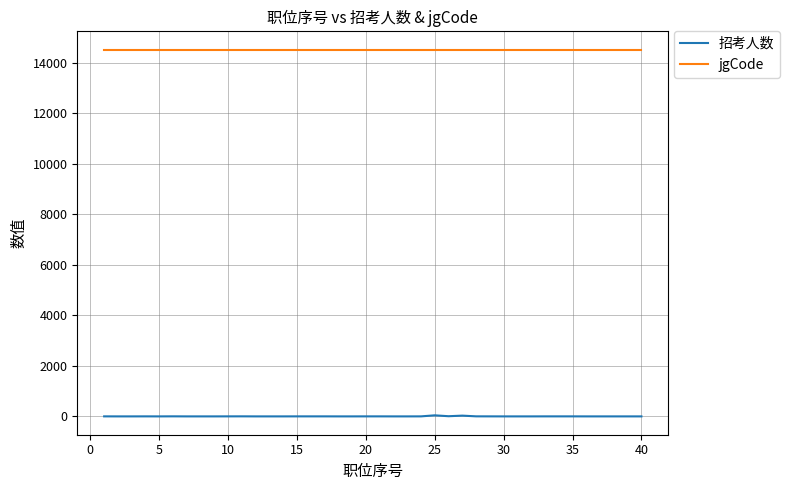

Which series has the widest spread of values?

招考人数